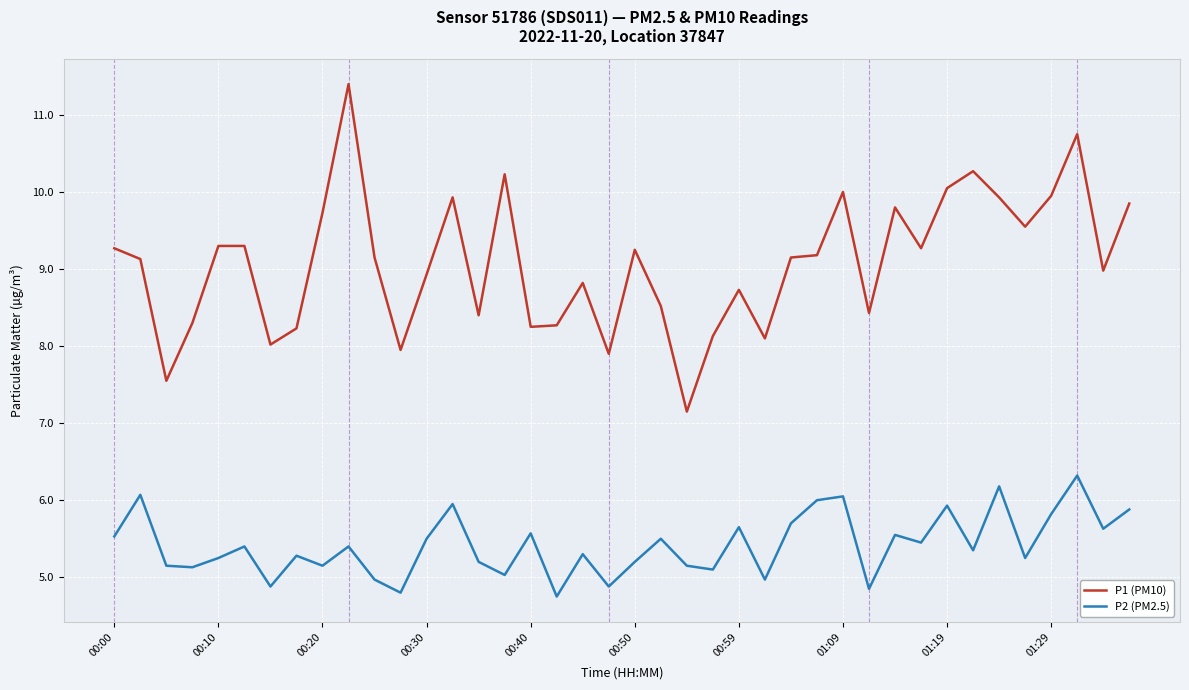

True or false: P1 (PM10) has more than 1 points higher than both neighbors.

True